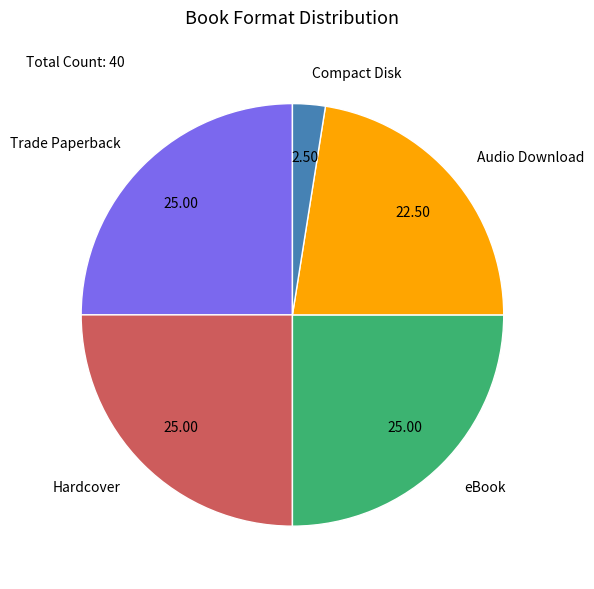

How many segments does this pie chart have?

5